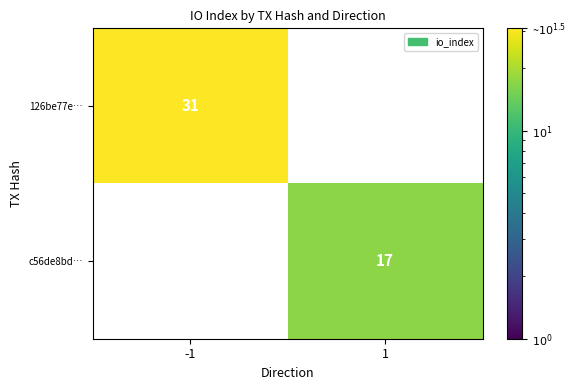

Count the number of categories in the chart.

2